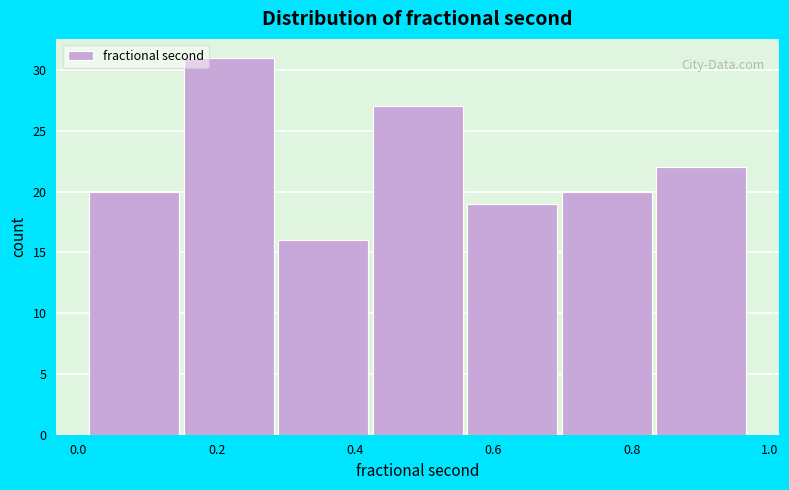

Which range on the x-axis has the tallest bar?

0.16 to 0.28